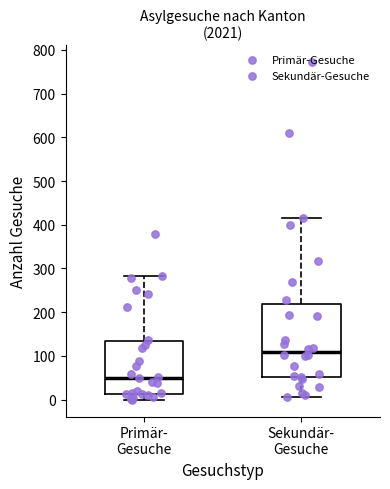

Where does the upper whisker of the box for Sekundär- Gesuche end on the y-axis? The values are not printed on the chart, so give them approximately, as read against the axis.

420